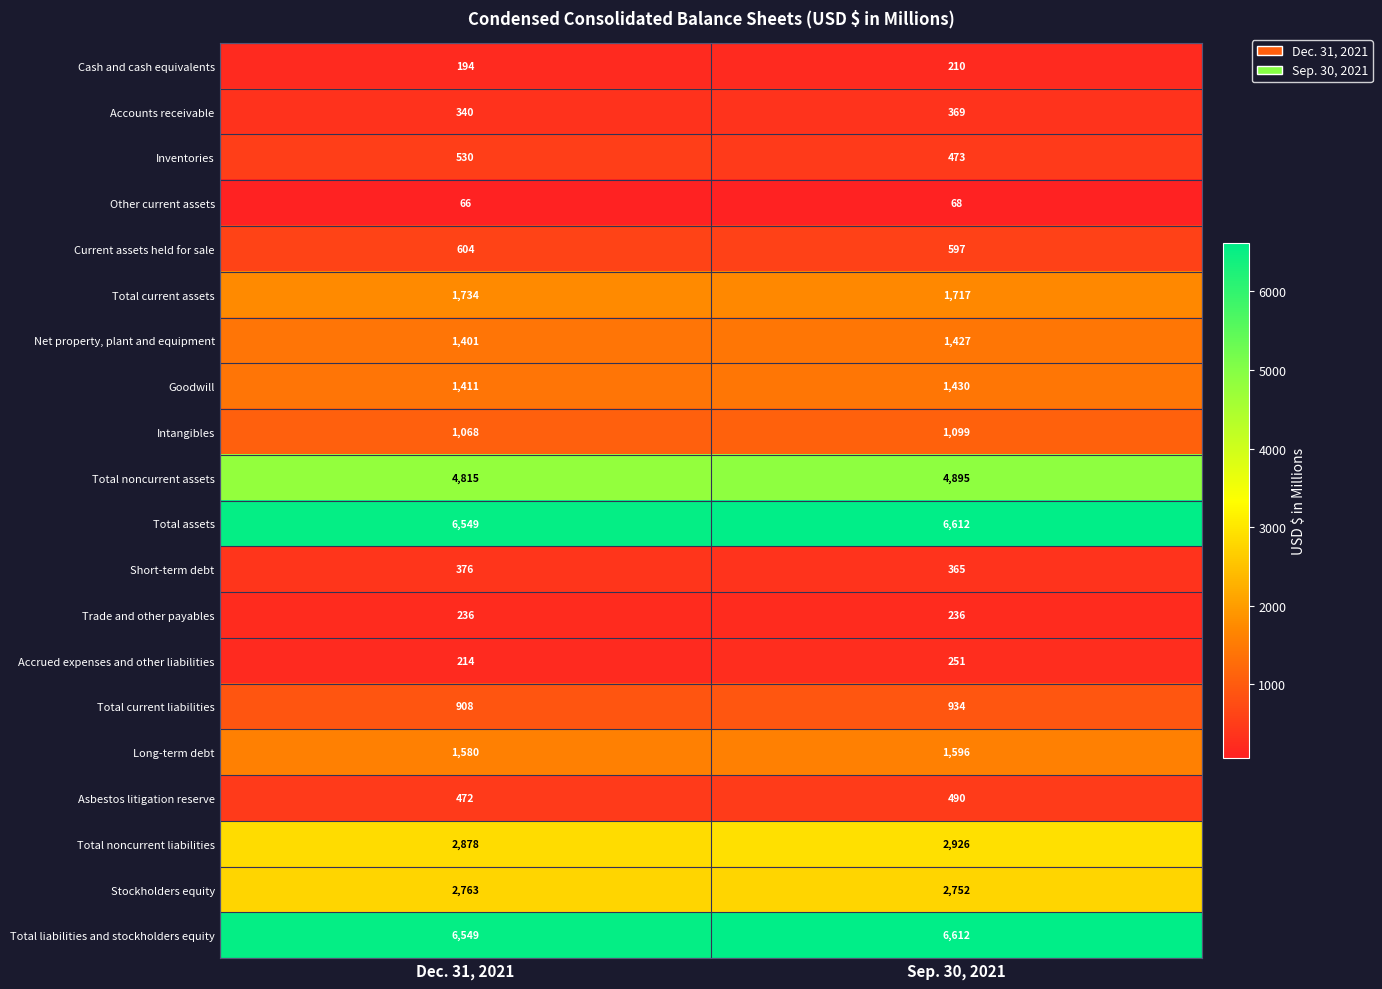

What is the sum of the Net property, plant and equipment values at Dec. 31, 2021 and Sep. 30, 2021?

2828